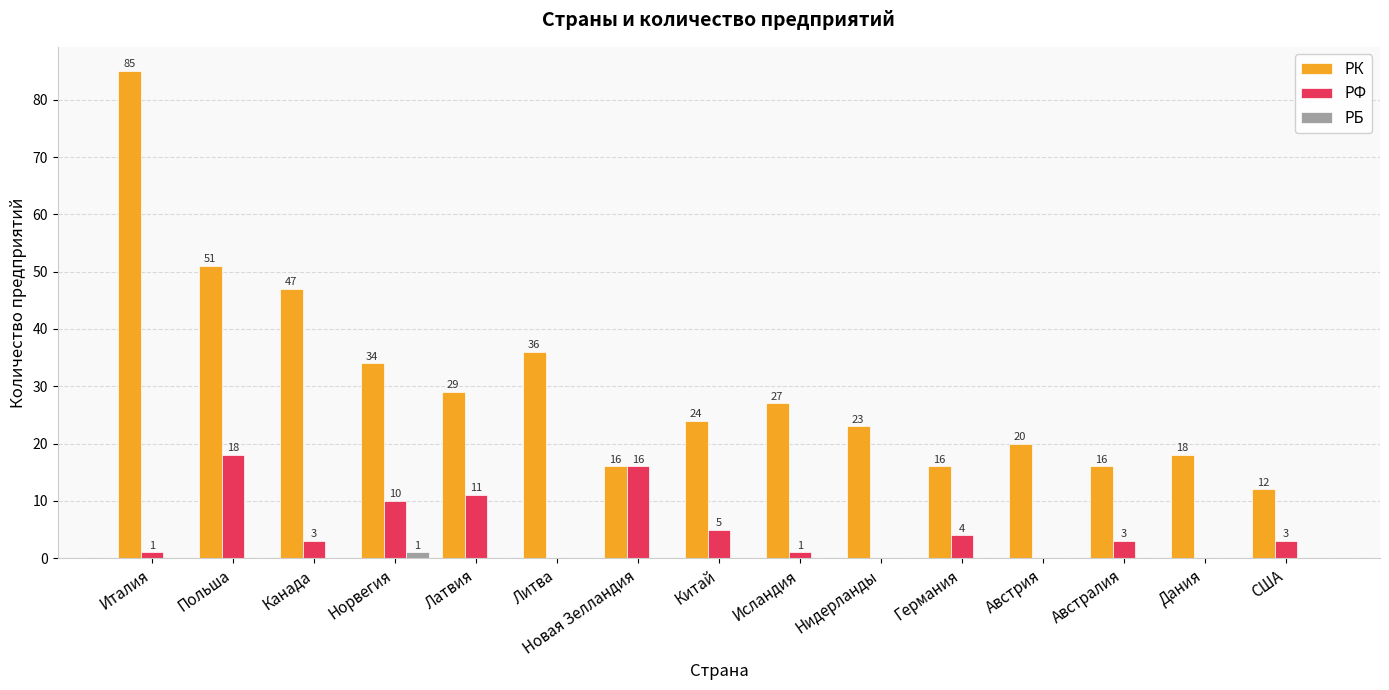

Where is РК nearest to the value 48?

Канада